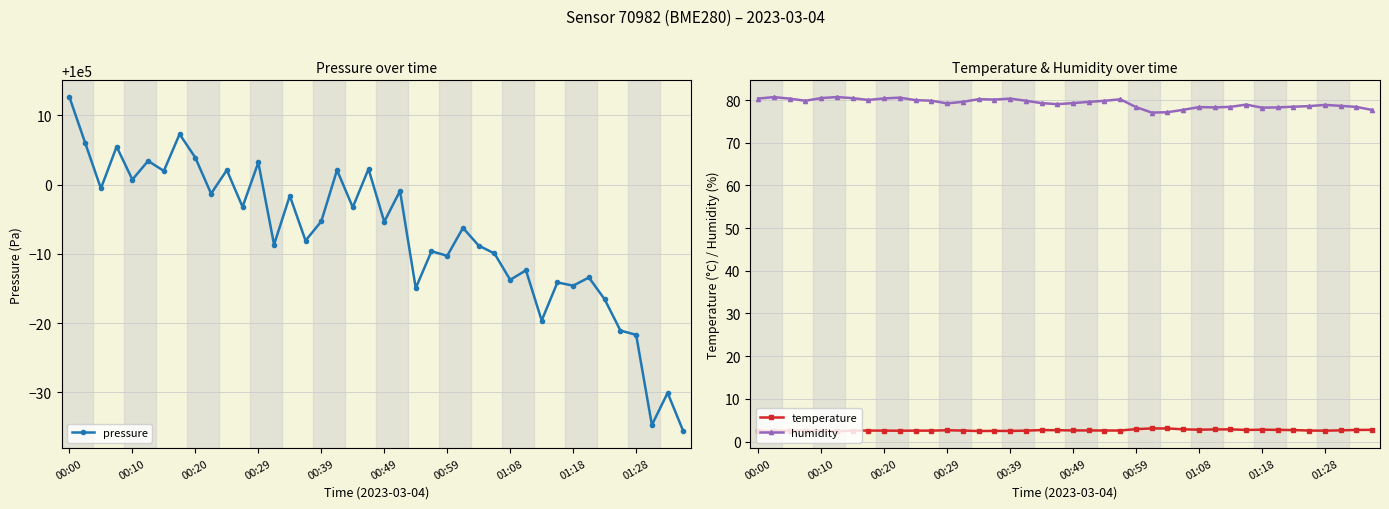

True or false: temperature has more than 1 points higher than both neighbors.

True